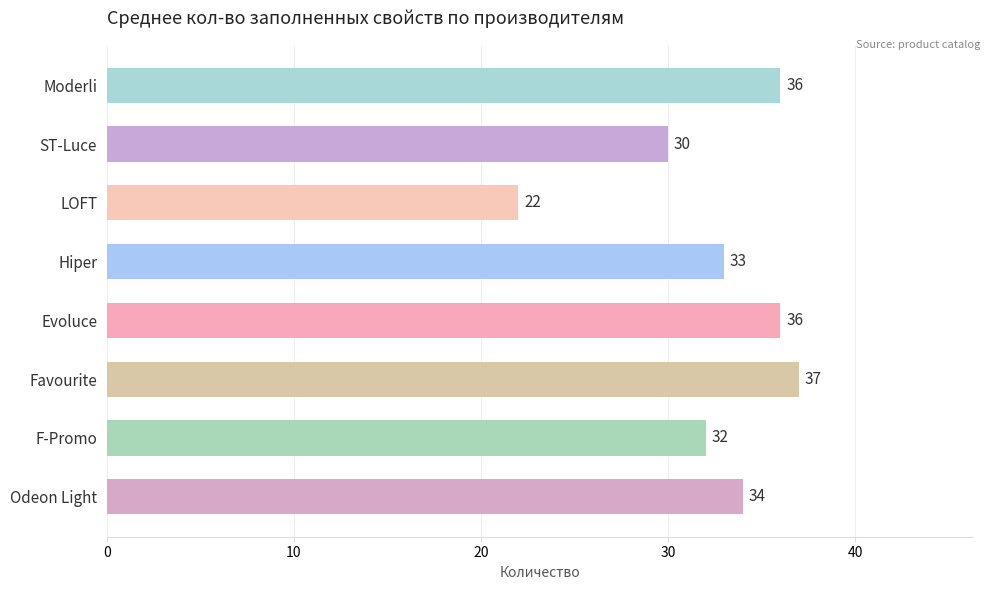

What is the change in value from Moderli to Favourite?

+1